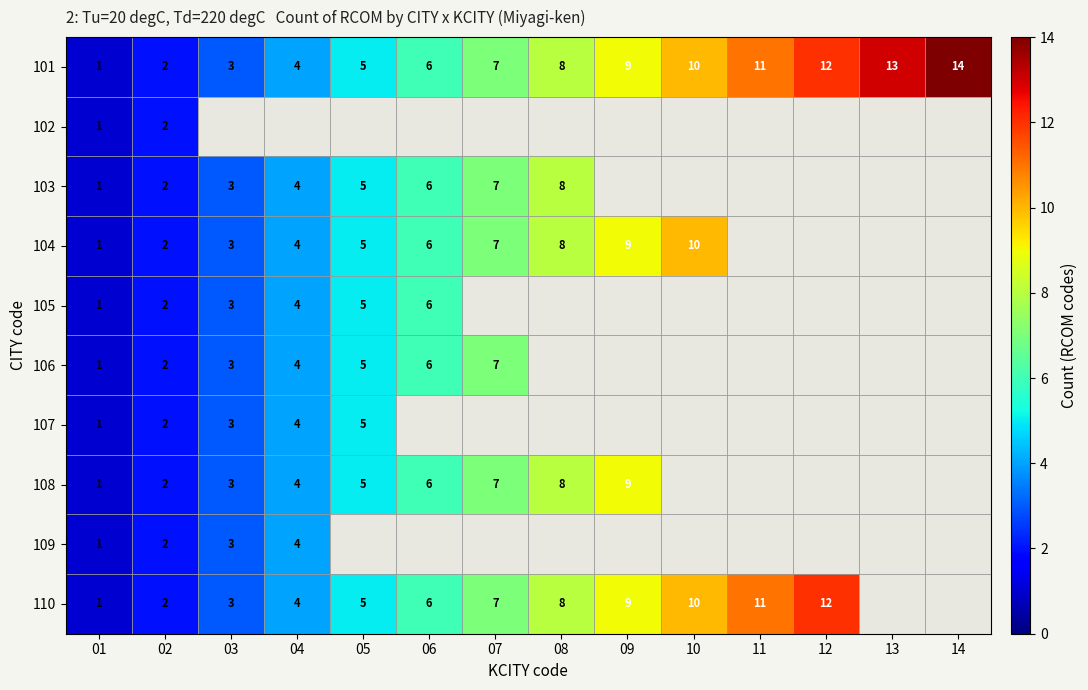

Is it true that 106 equals 3 at 03?

True